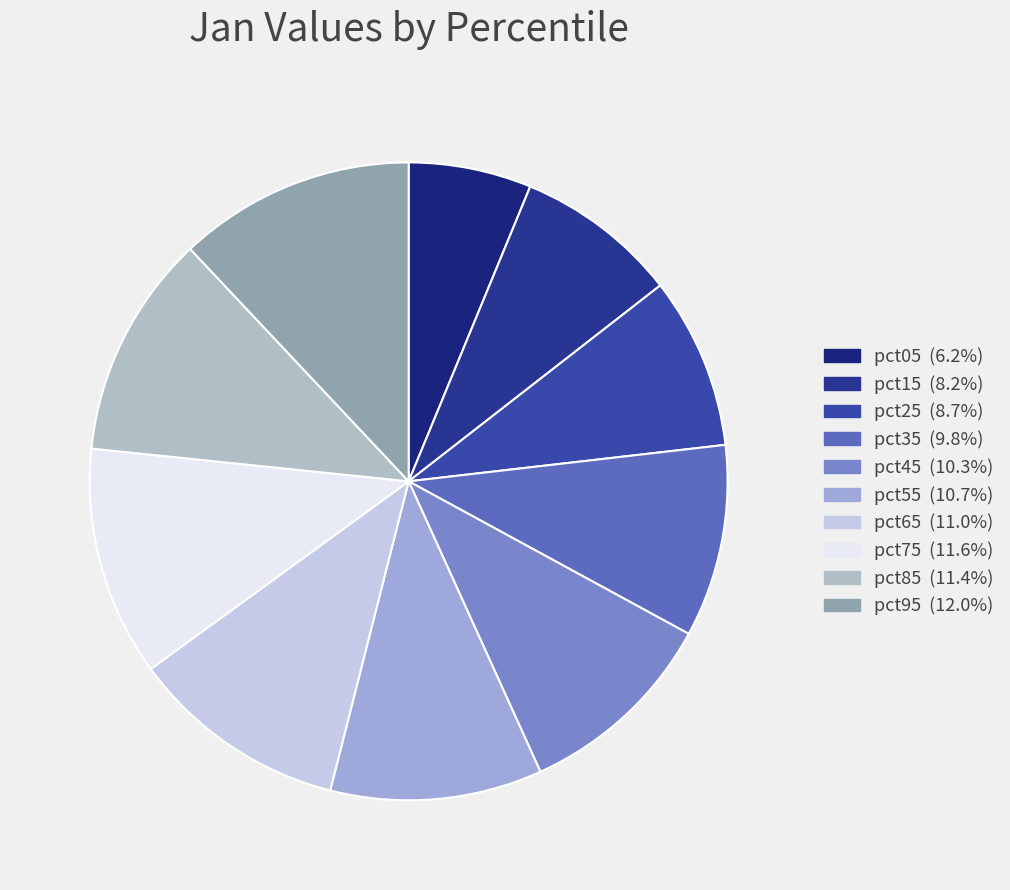

Count the number of slices in the pie.

10